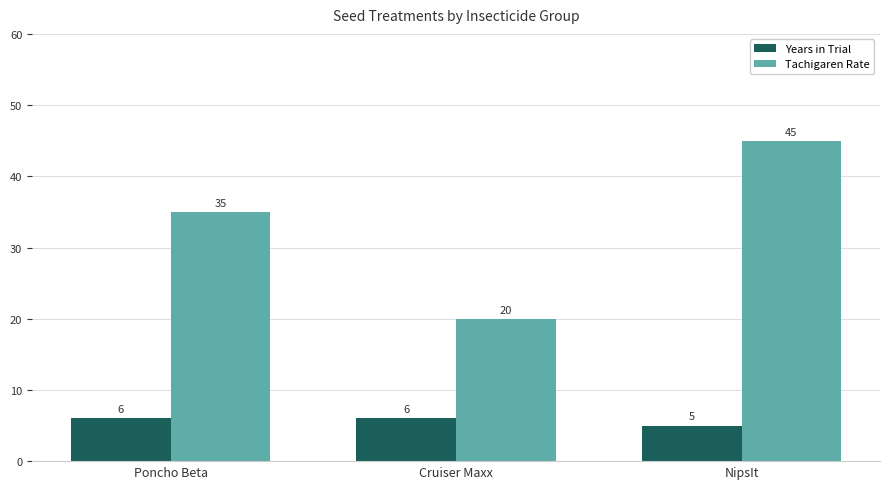

Which series has the widest spread of values?

Tachigaren Rate